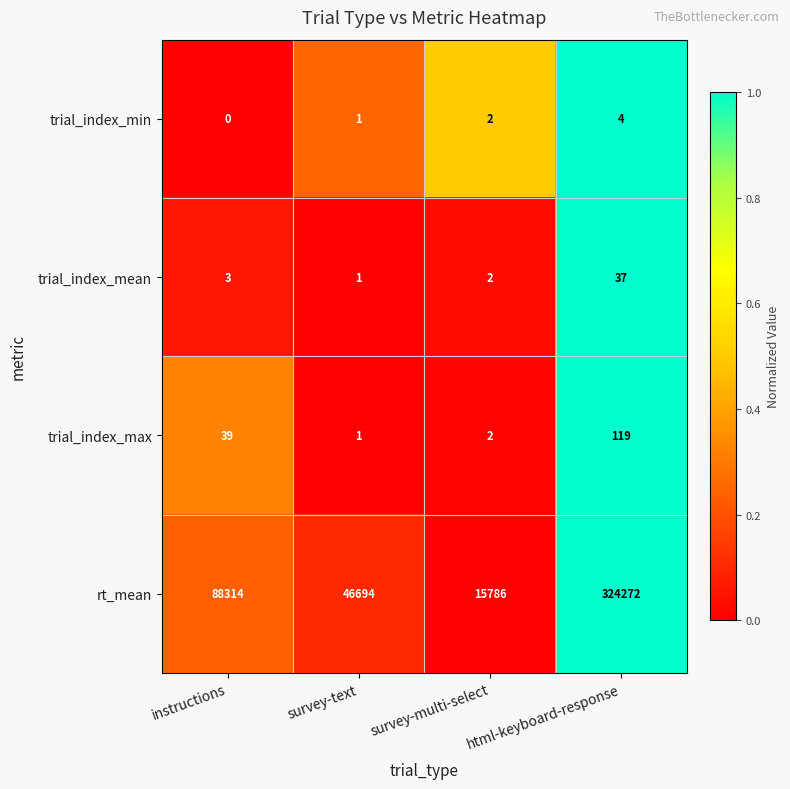

Count the rt_mean values in the range 46694 to 324272.

3